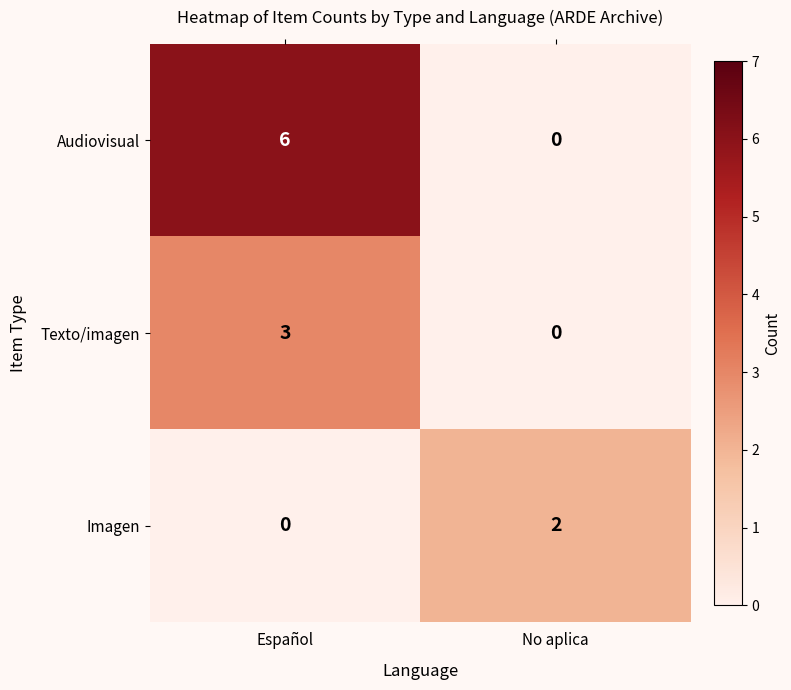

Which series changed the most between Español and No aplica?

Audiovisual